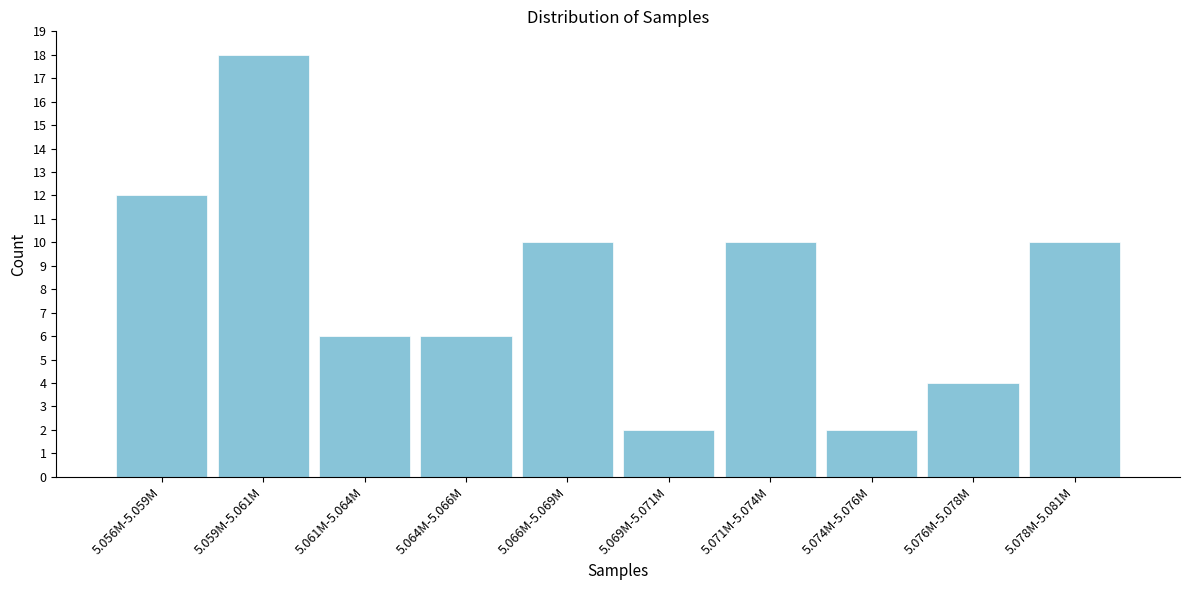

Reading left to right, transcribe all the data shown in this chart.

12	18	6	6	10	2	10	2	4	10